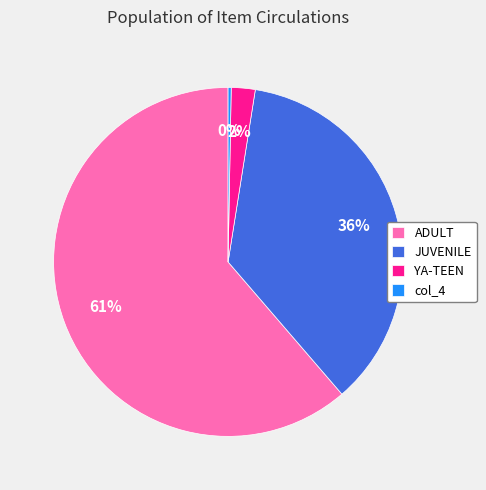

What percentage is the YA-TEEN slice, to the nearest percent?

2%